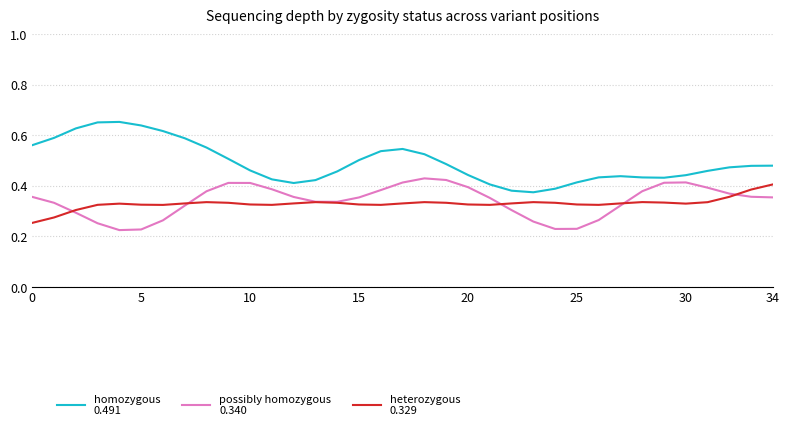

How many lines are shown in the chart?

3